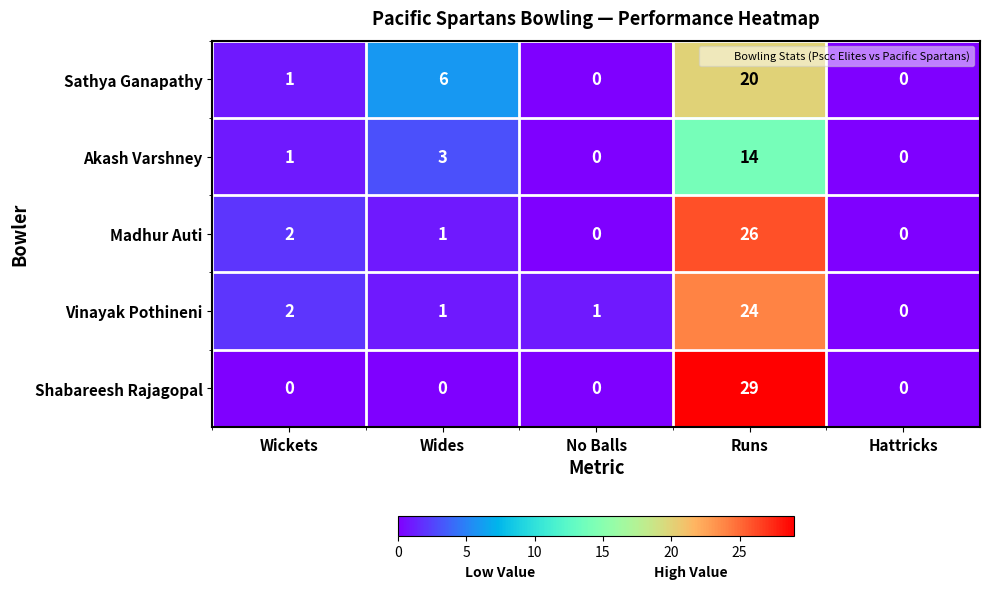

What is the sum of all Sathya Ganapathy values?

27